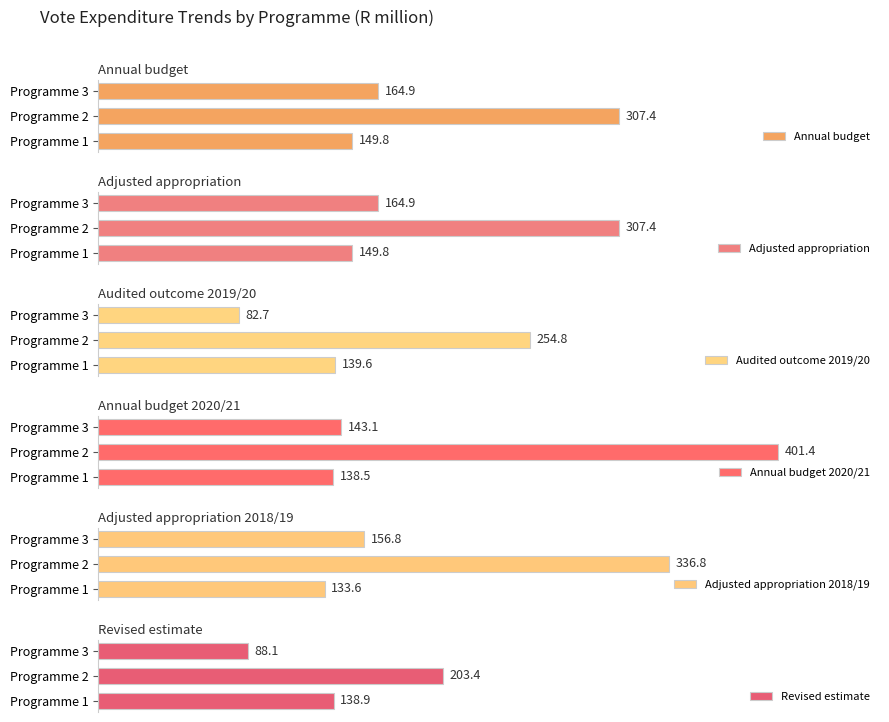

List the labels in order of Revised estimate value, smallest first.

Programme 3, Programme 1, Programme 2